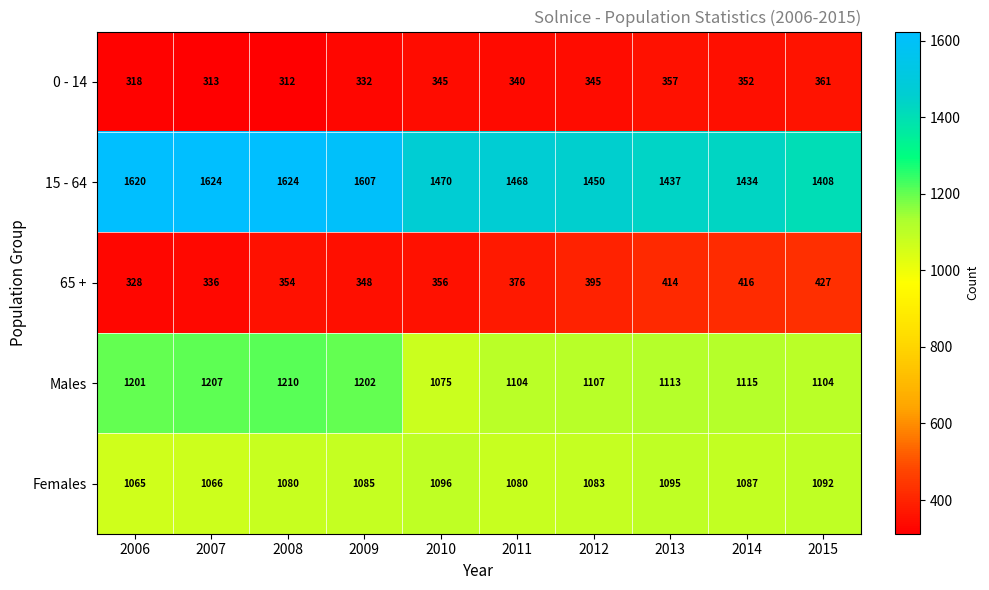

What is the lowest value of the Males series?

1075